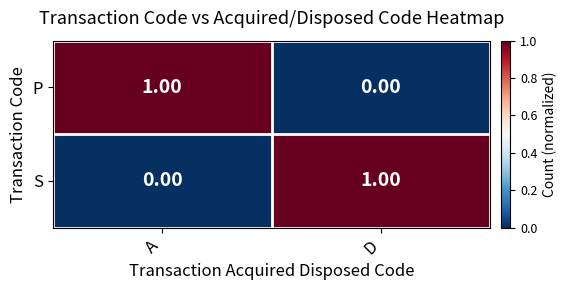

What is the total value across all series at A?

1